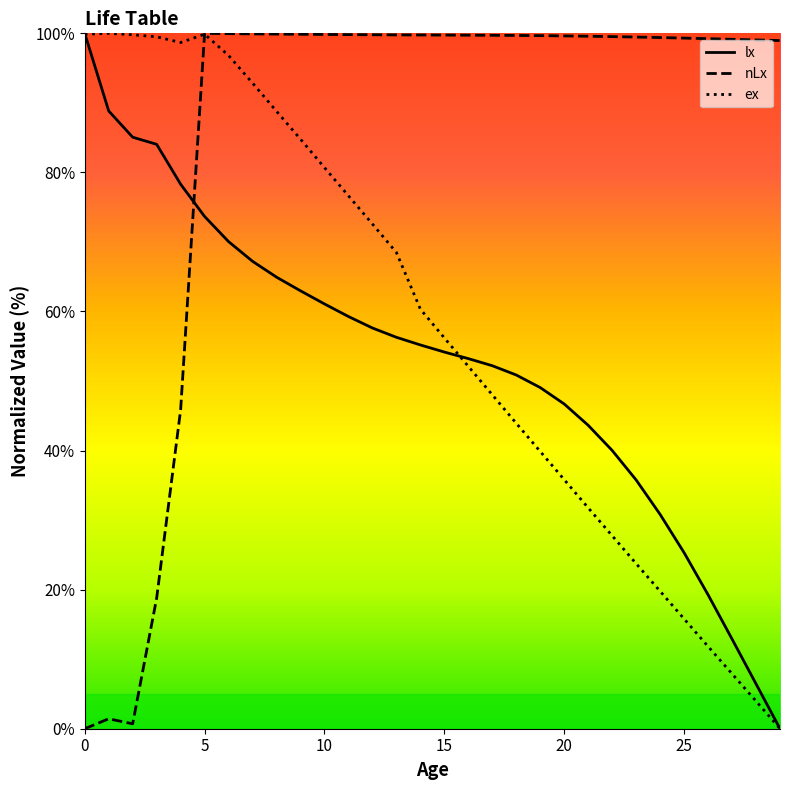

What is the average value of the lx series?

52.8